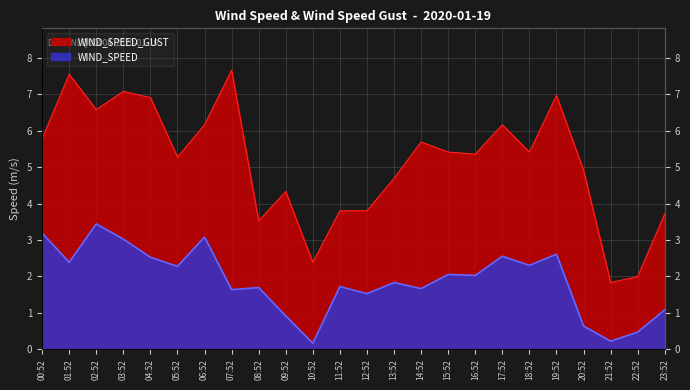

True or false: WIND_SPEED has more than 1 points higher than both neighbors.

True